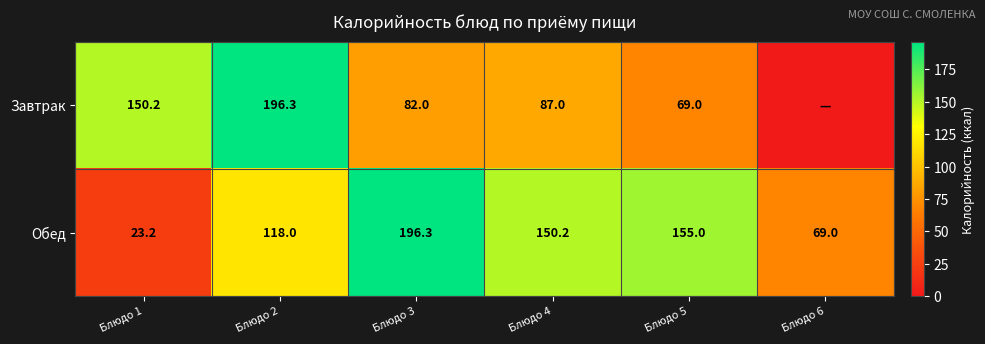

Rank the categories by Обед value from highest to lowest.

Блюдо 3, Блюдо 5, Блюдо 4, Блюдо 2, Блюдо 6, Блюдо 1